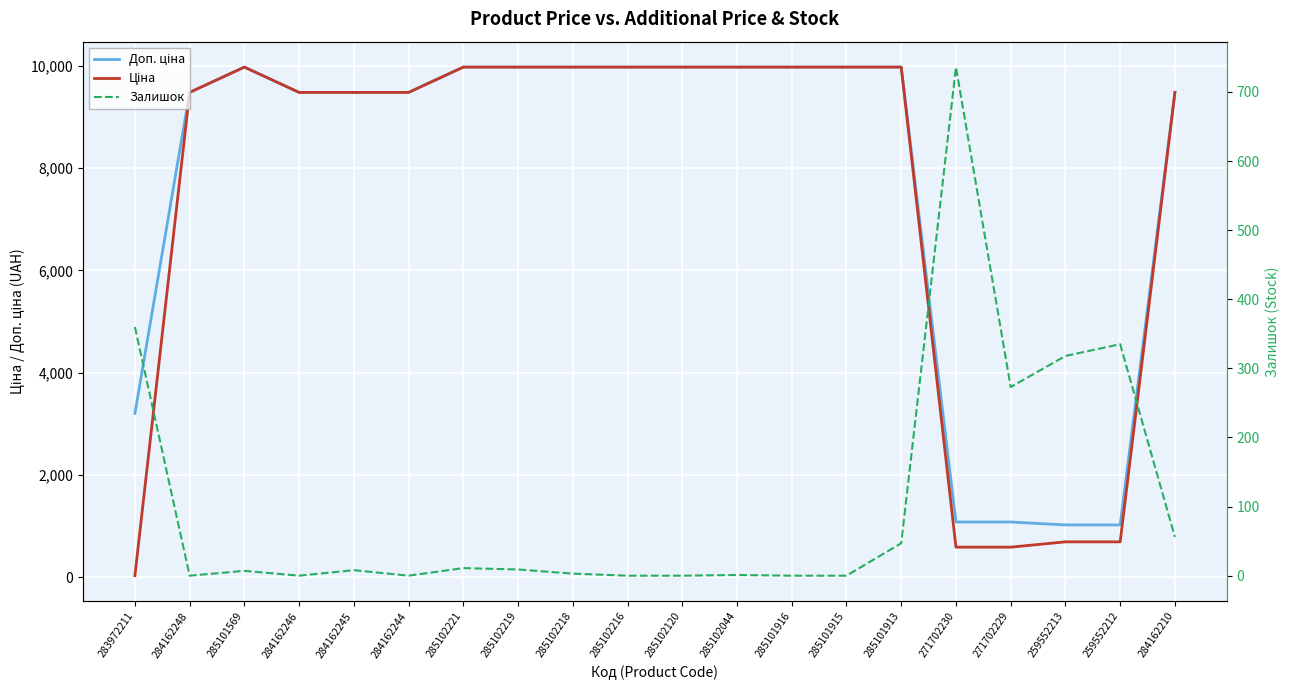

True or false: Ціна and Доп. ціна intersect in this chart.

False